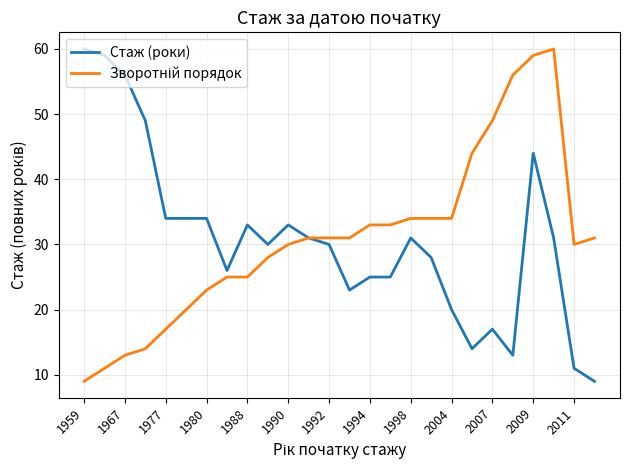

What is the lowest value of the Стаж (роки) series?

9